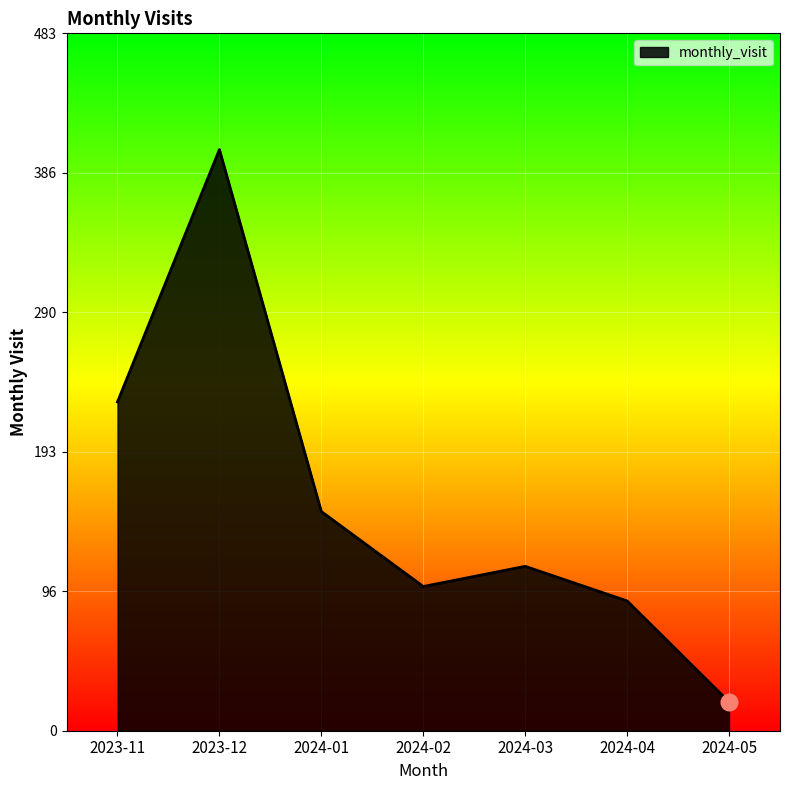

What is the sum of all values?

1107